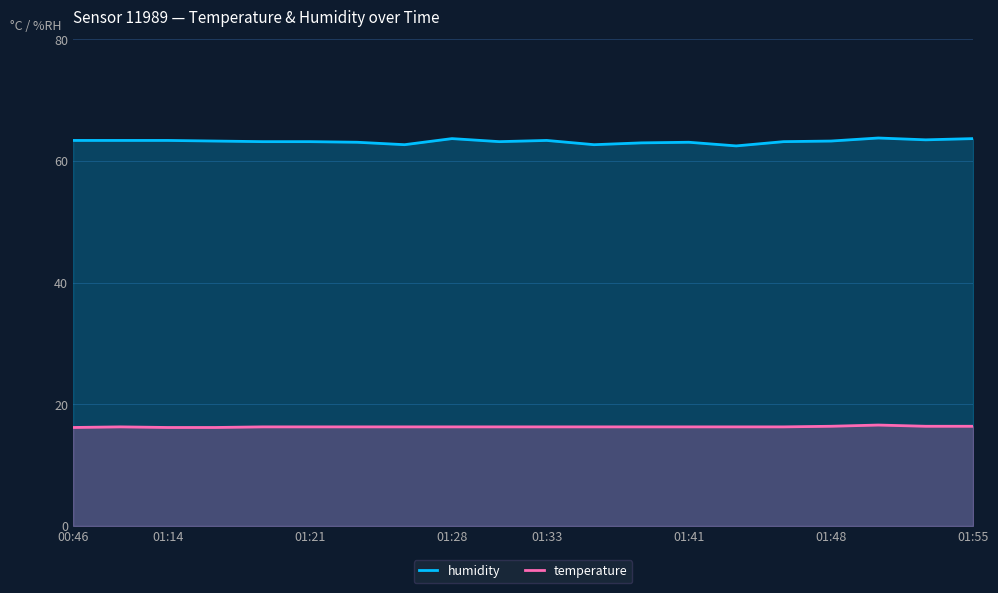

What is the difference between the second highest and second lowest values in the temperature series?

0.2